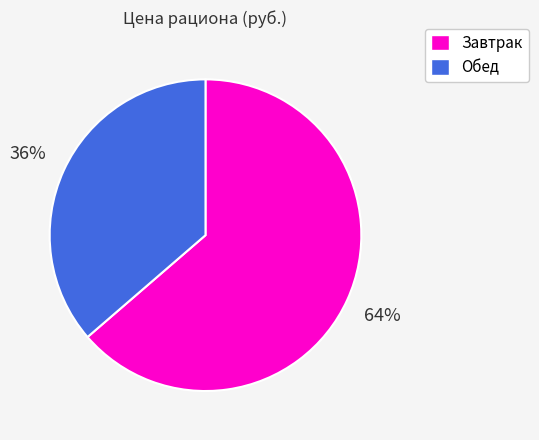

Is the sum of Обед and Завтрак greater than half?

Yes